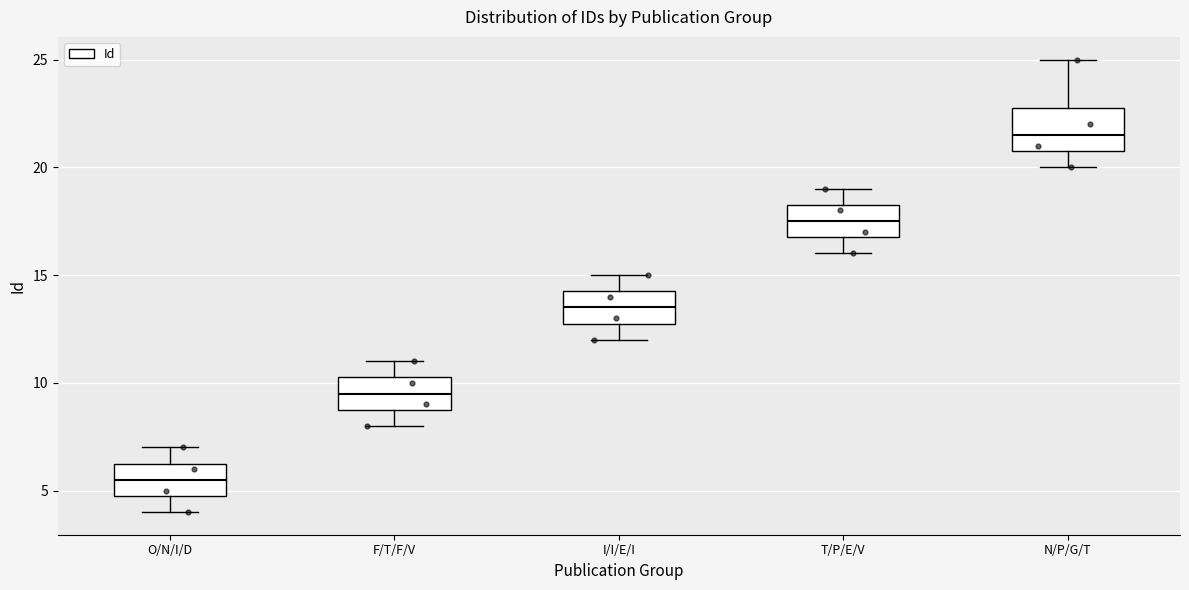

Reading left to right, read every box against the y-axis: the position of its median line, the range the box covers, and the ends of its whiskers. The values are not printed on the chart, so give them approximately, as read against the axis.

O/N/I/D: median 5.5, box 5.0 to 6.5, whiskers 4.0 to 7.0
F/T/F/V: median 9.5, box 9.0 to 10.5, whiskers 8.0 to 11.0
I/I/E/I: median 13.5, box 13.0 to 14.5, whiskers 12.0 to 15.0
T/P/E/V: median 17.5, box 17.0 to 18.5, whiskers 16.0 to 19.0
N/P/G/T: median 21.5, box 21.0 to 23.0, whiskers 20.0 to 25.0